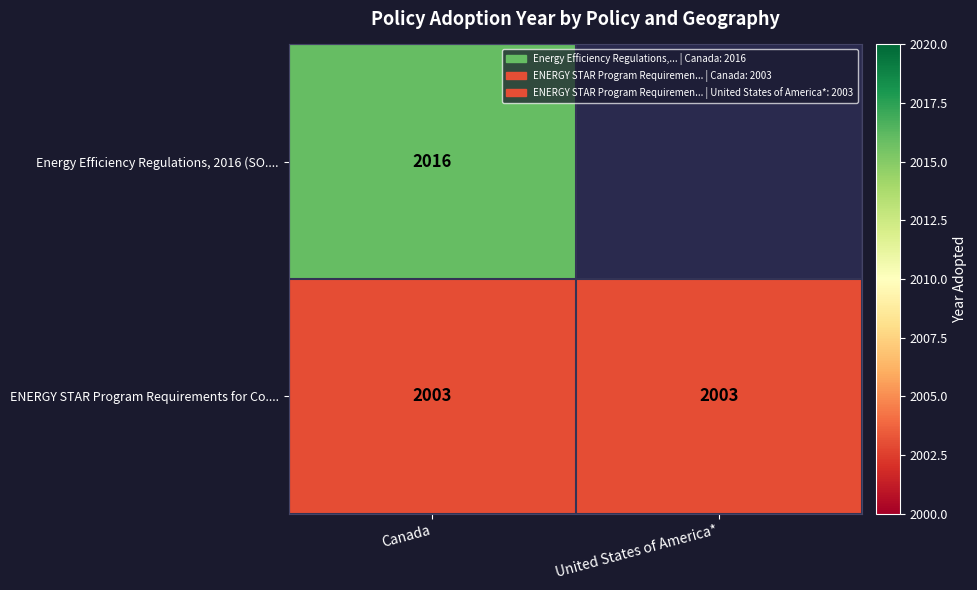

Which label corresponds to the smallest value in the chart?

Canada